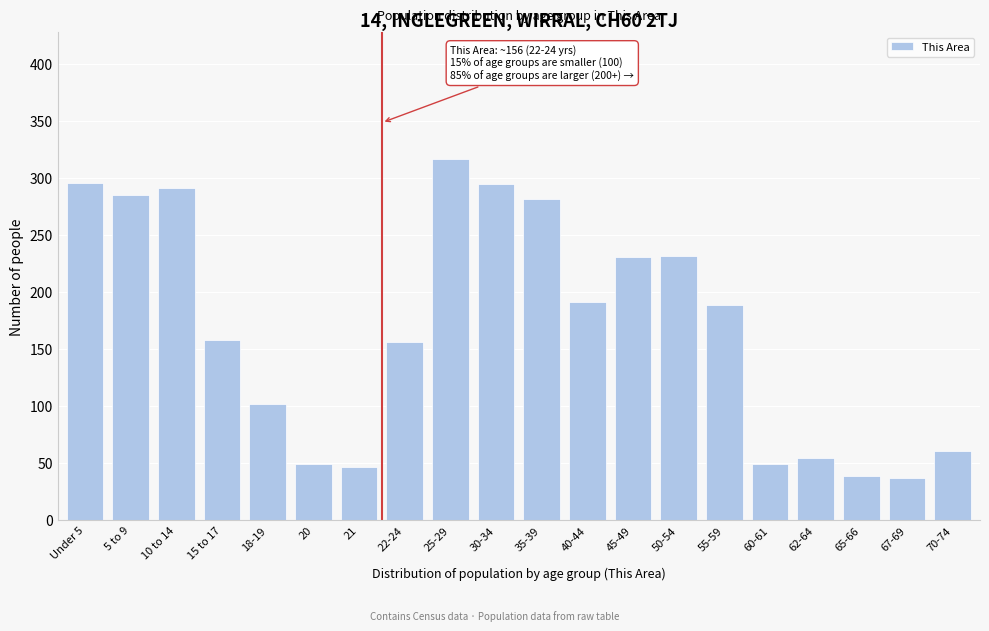

What is the maximum value shown in the chart?

317